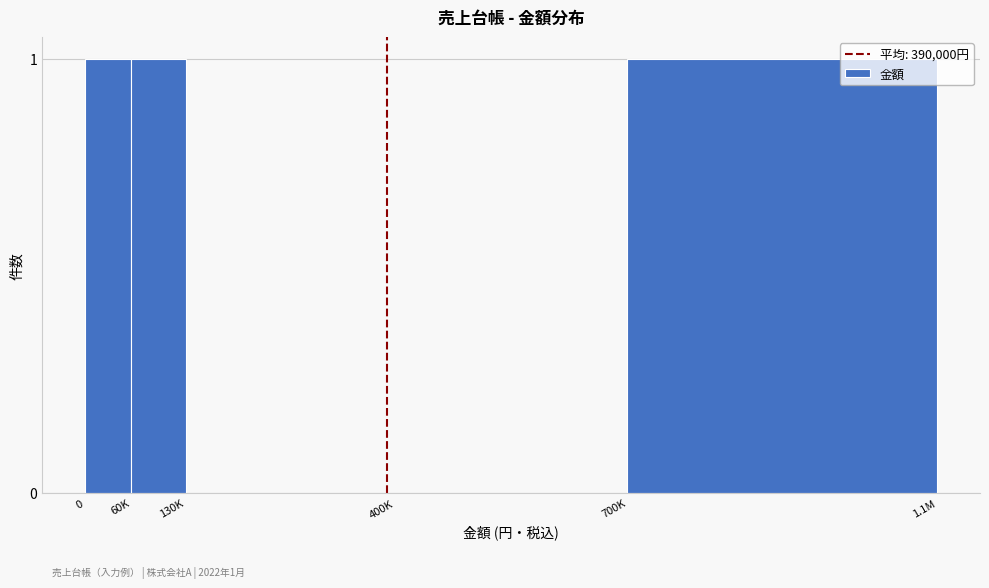

Reading left to right, what are all the values shown in this chart?

0=1	60K=1	130K=0	400K=0	700K=1